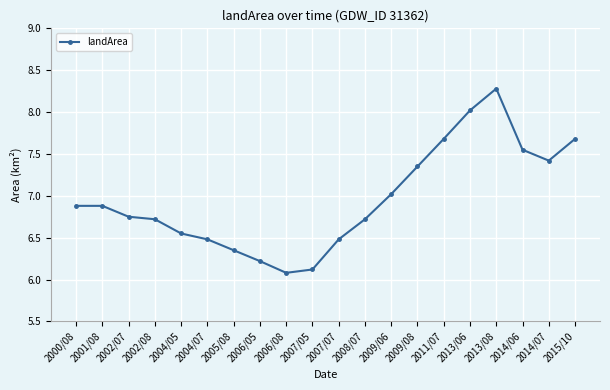

What is the sum of all values?

139.2